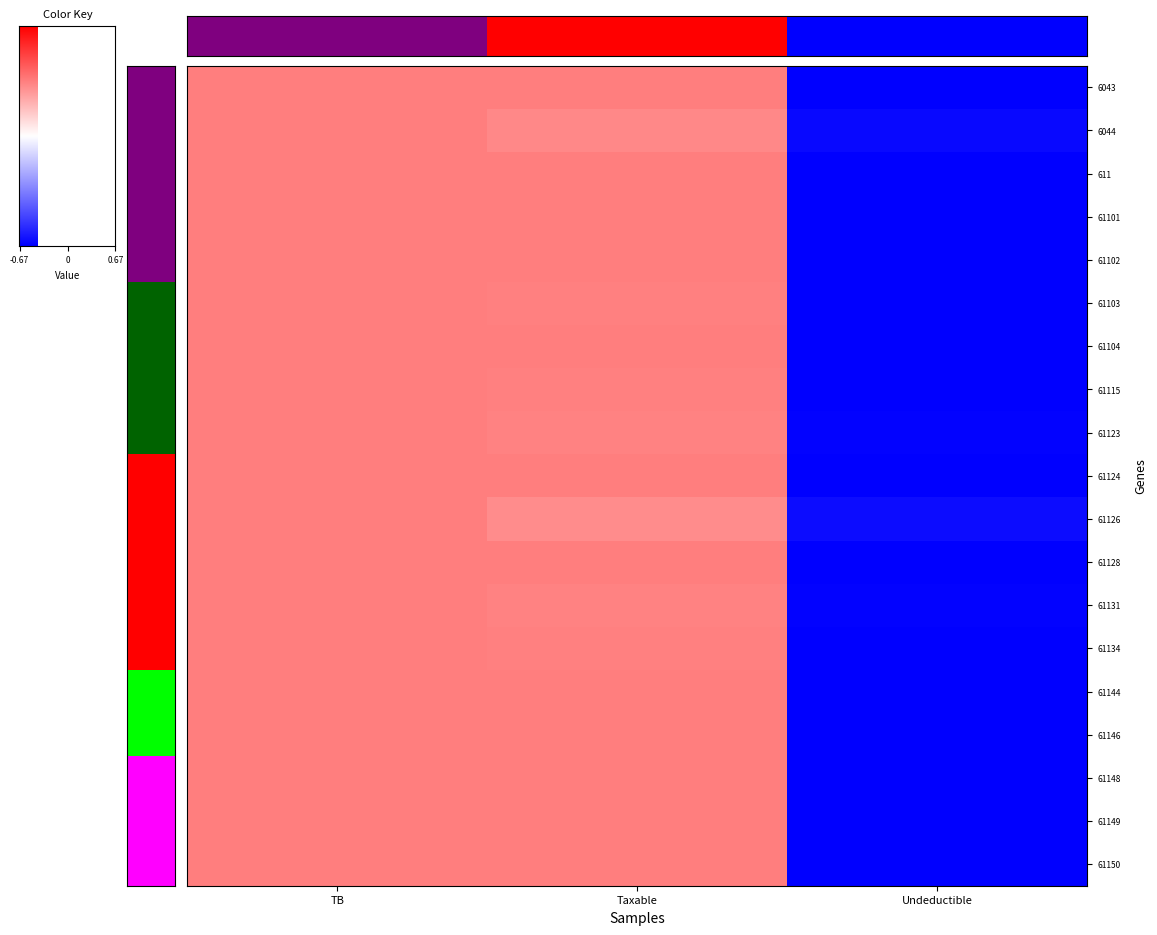

At which label is 61104 closest to 0?

TB